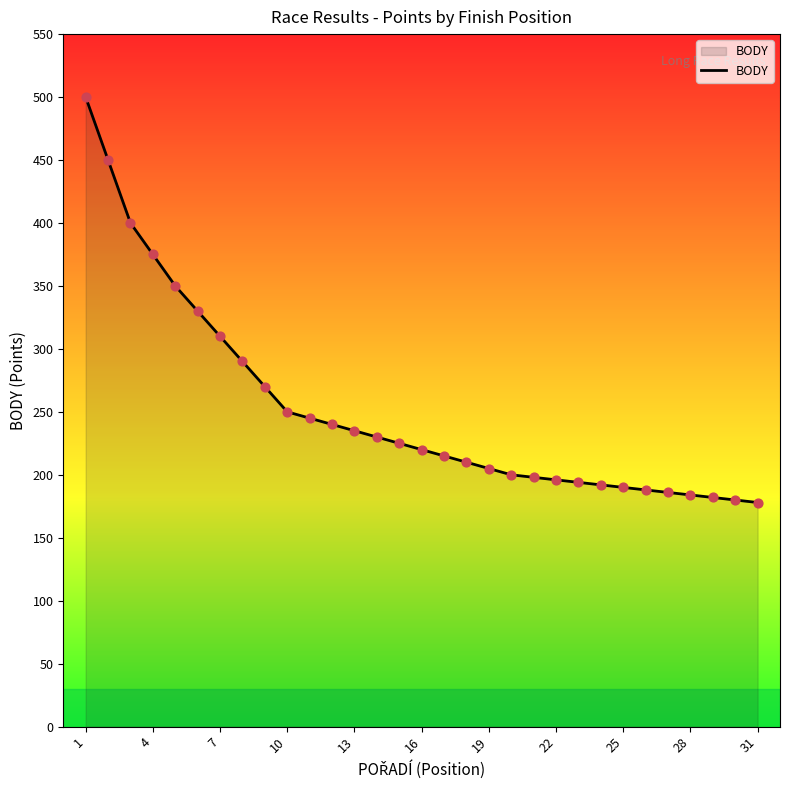

What is the smallest value displayed?

178